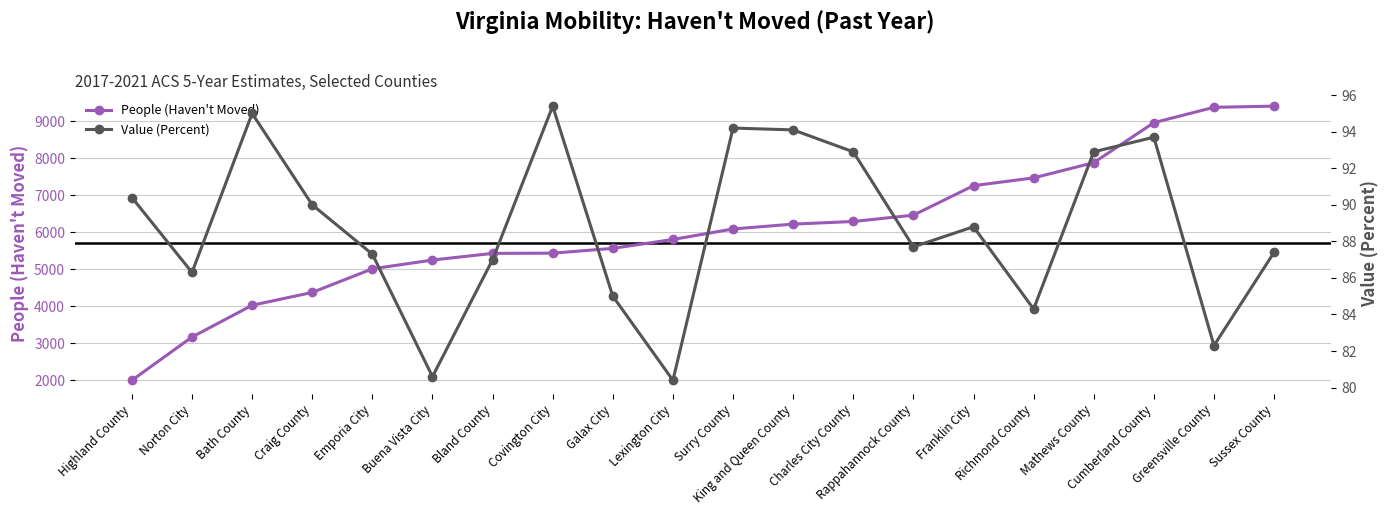

What are all the series names shown in the legend?

People (Haven't Moved), Value (Percent)